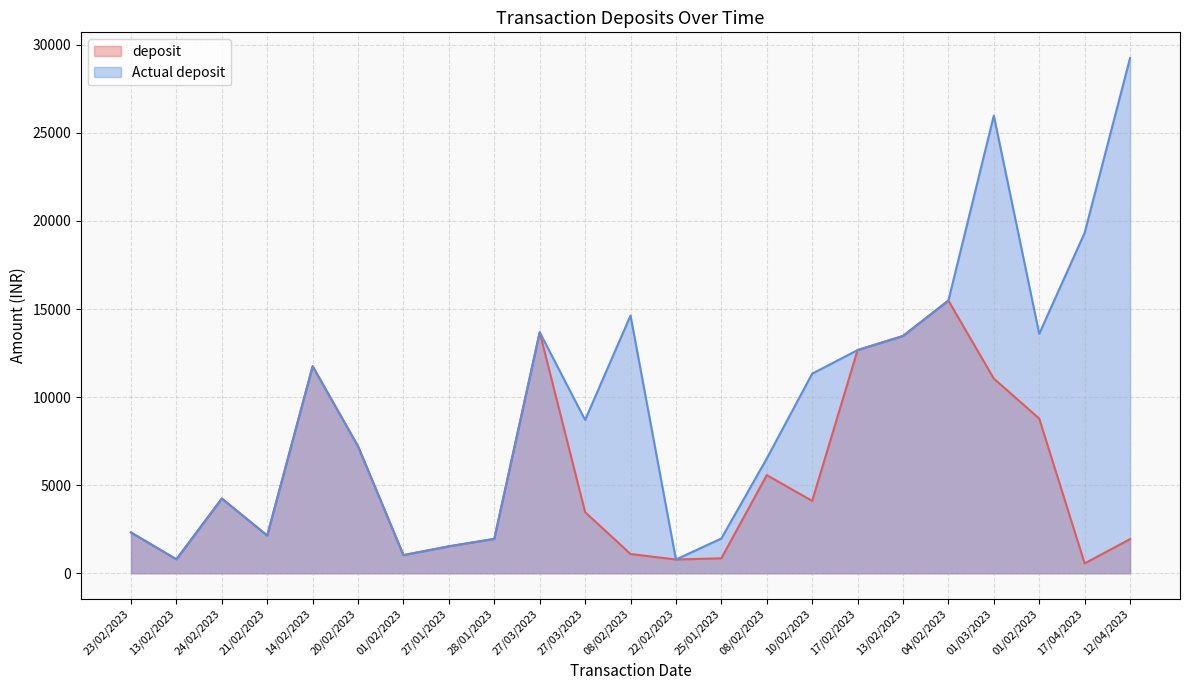

What is the label of the 5th point from the right?

04/02/2023